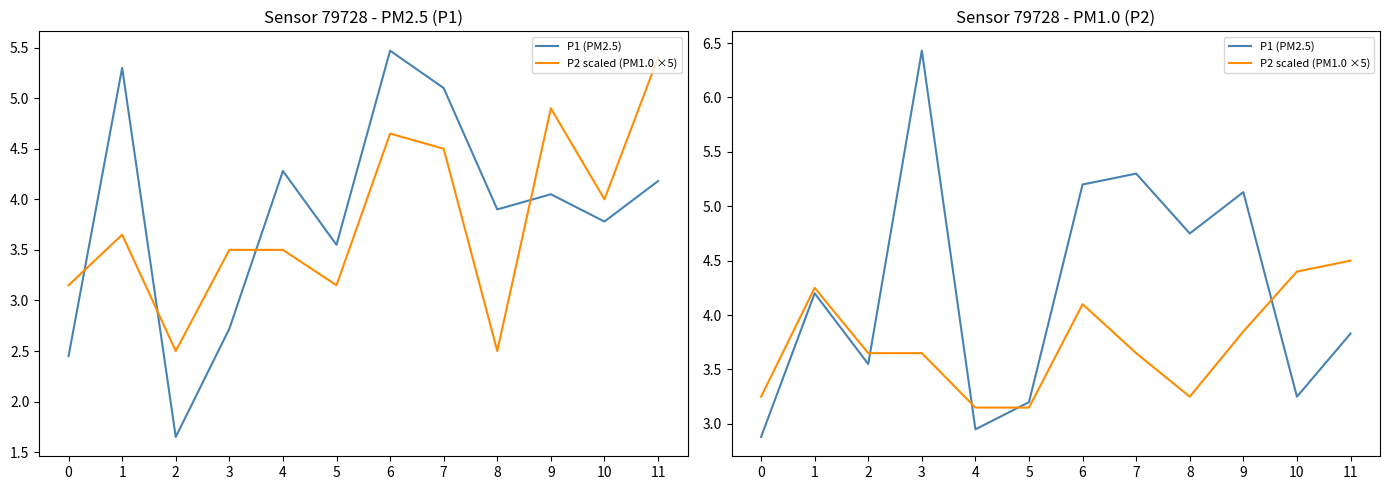

What is the value of the P1 (PM2.5) point at the 10th from the left?

5.1